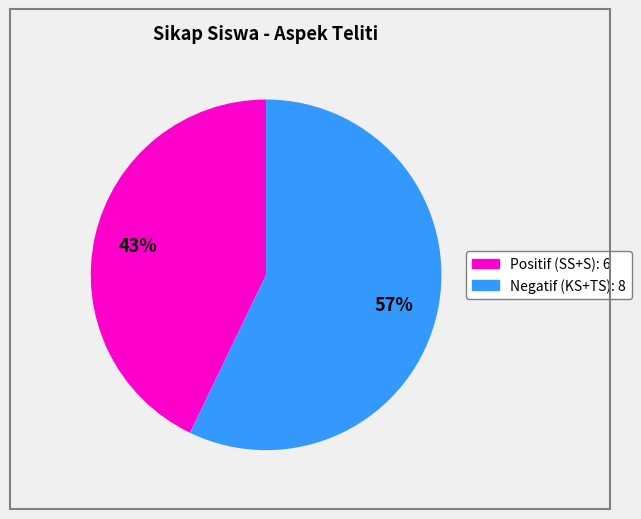

To the nearest percent, what is the average slice percentage?

50%